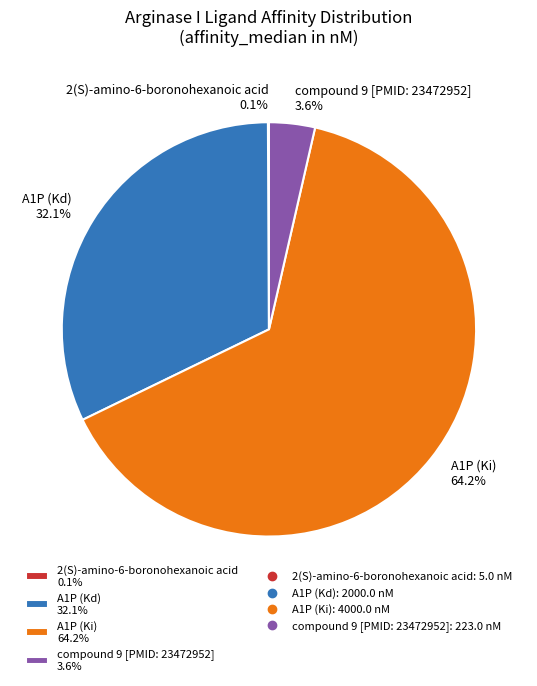

Does any single category account for the majority?

Yes